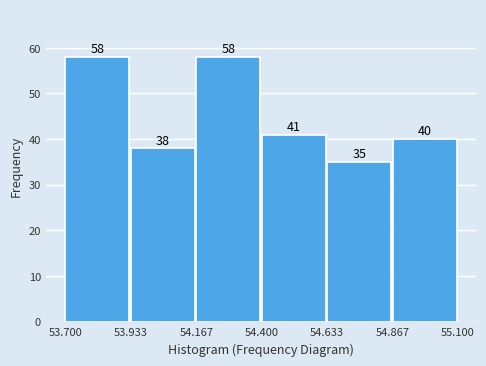

Reading left to right, transcribe this chart: for each bar, give the range it covers on the x-axis and its height.

53.700 to 53.933: 58
53.933 to 54.167: 38
54.167 to 54.400: 58
54.400 to 54.633: 41
54.633 to 54.867: 35
54.867 to 55.100: 40